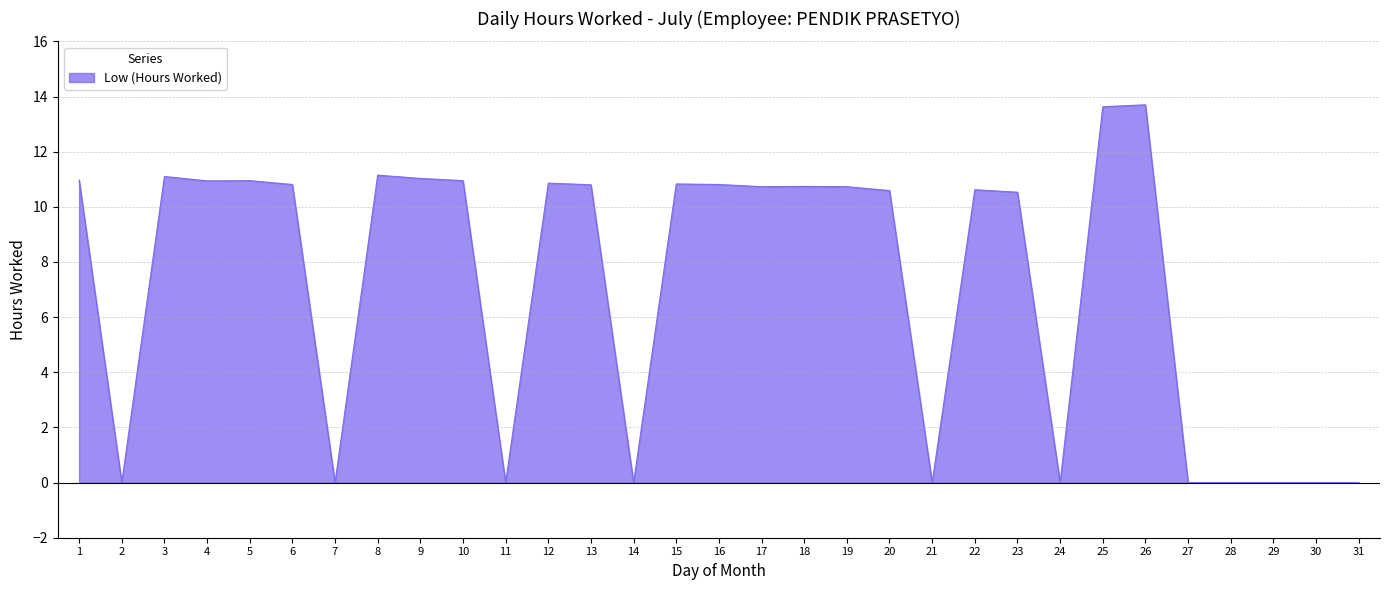

Count the number of values greater than 10.

20